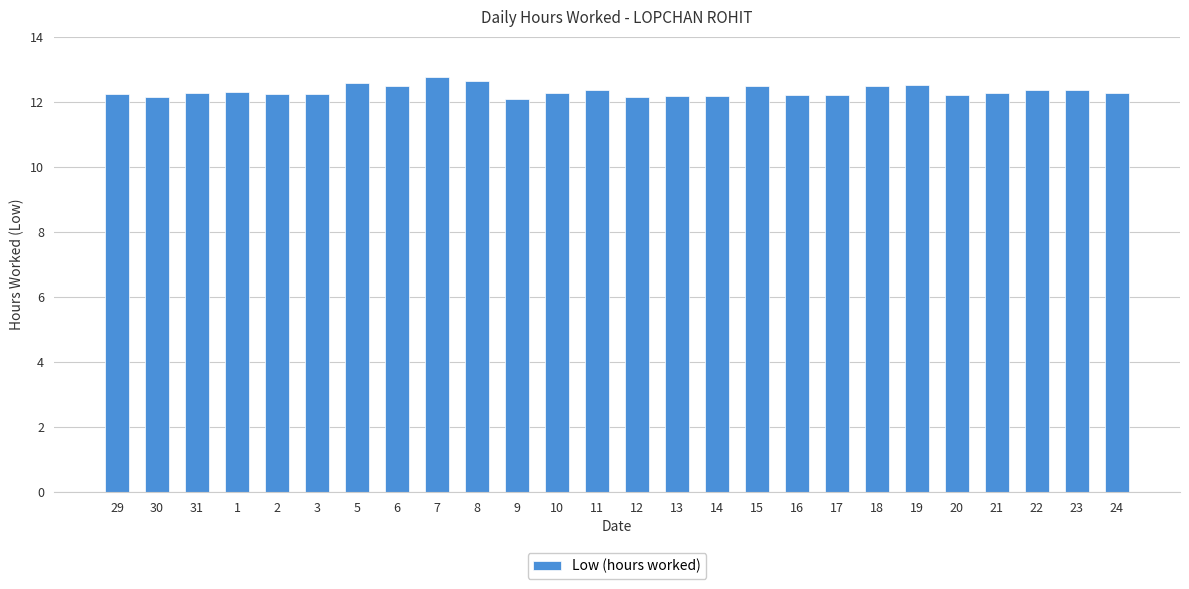

The value at 30 is 2.8. True or false?

False